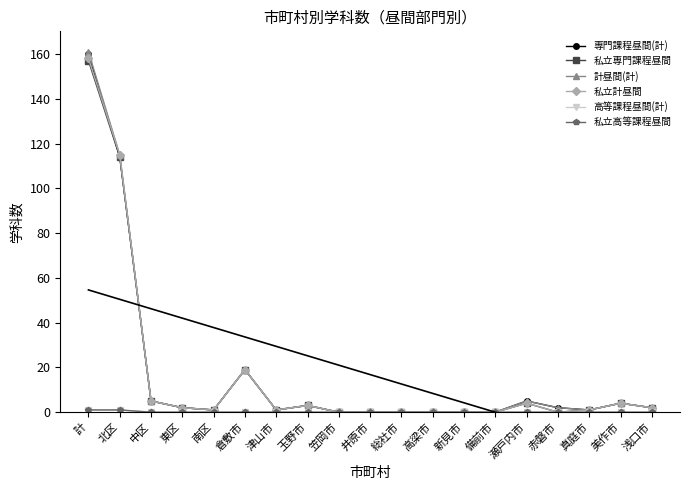

What are all the series names shown in the legend?

専門課程昼間(計), 私立専門課程昼間, 計昼間(計), 私立計昼間, 高等課程昼間(計), 私立高等課程昼間